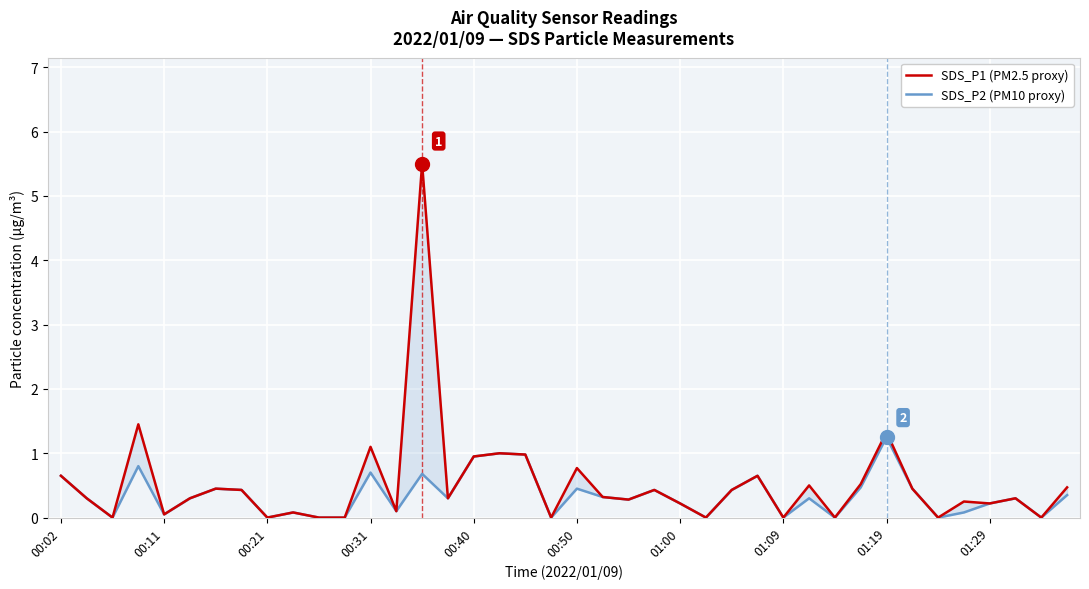

True or false: SDS_P2 (PM10 proxy) and SDS_P1 (PM2.5 proxy) intersect in this chart.

False